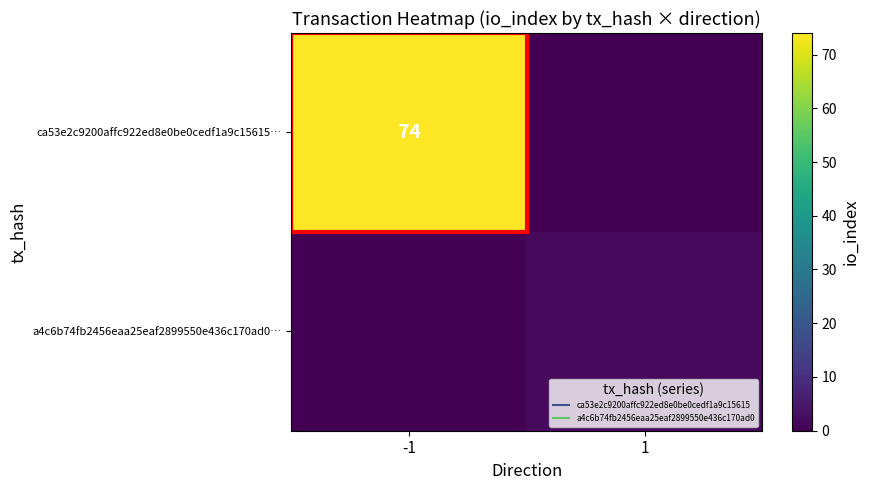

Which series has the largest total across all categories?

ca53e2c9200affc922ed8e0be0cedf1a9c15615…